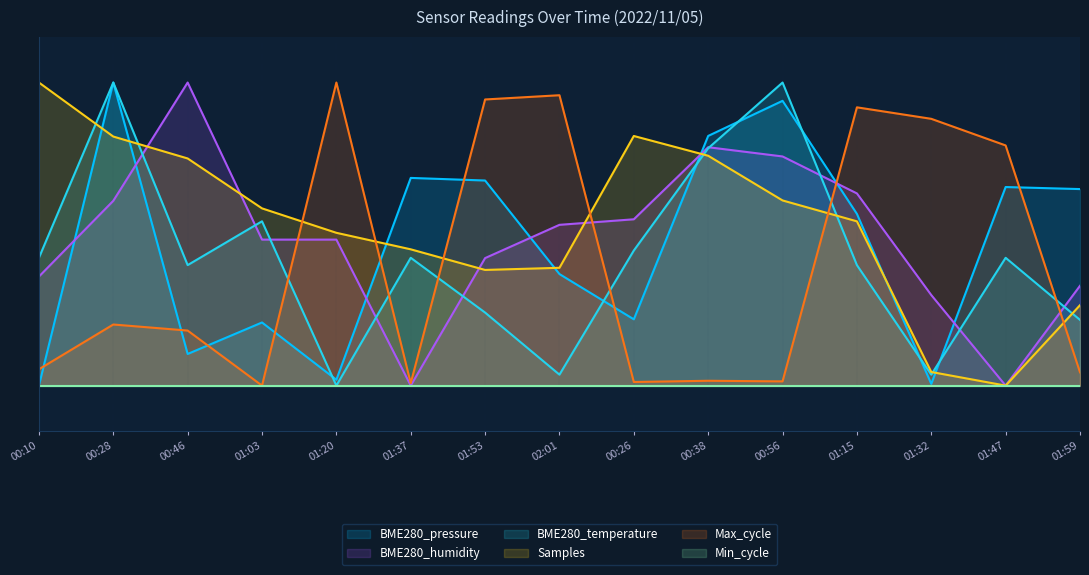

What is the difference between the Max_cycle values at 01:32 and 02:01?

7.8